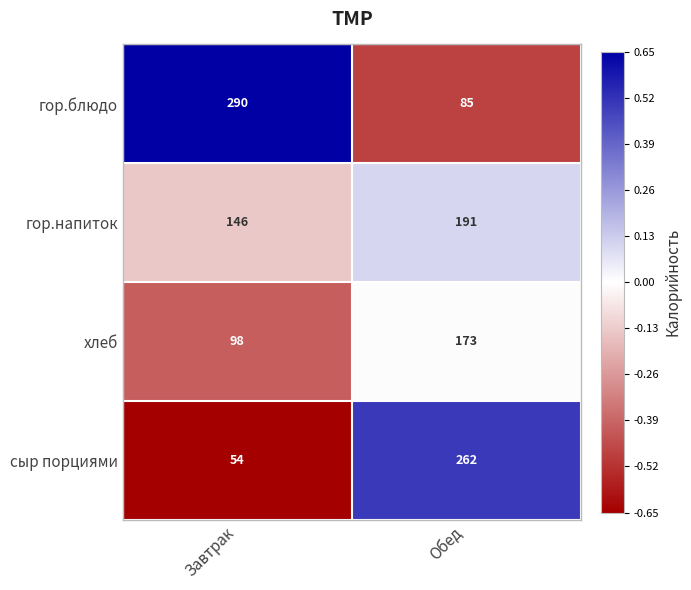

What is the difference between the хлеб values at Завтрак and Обед?

75